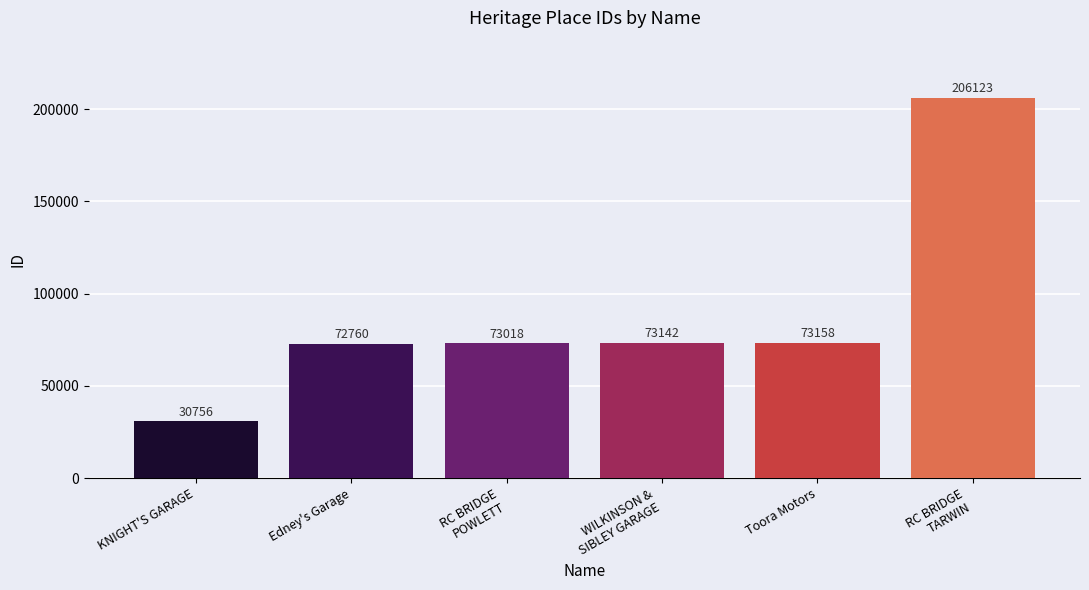

What is the change in value from Edney's Garage to RC BRIDGE
POWLETT?

+258